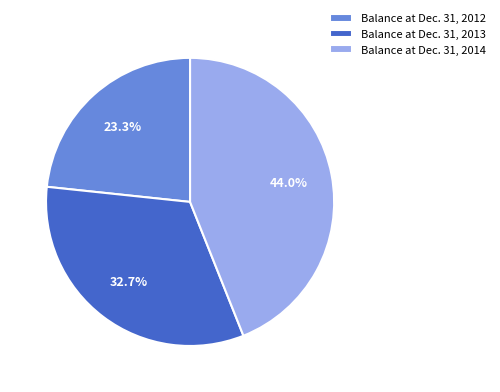

Is there any slice that represents more than half of the pie?

No